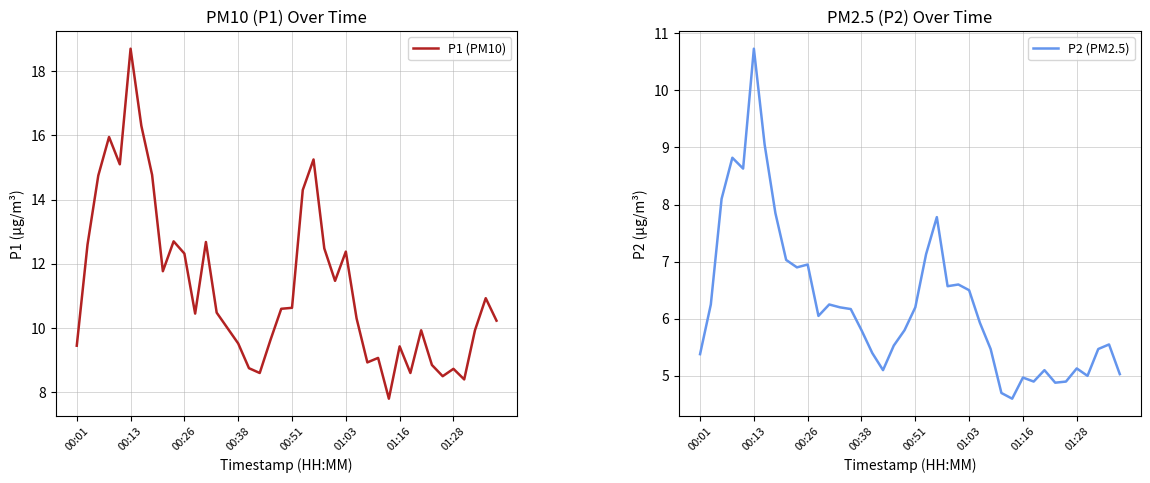

Where is P2 (PM2.5) nearest to the value 7?

8